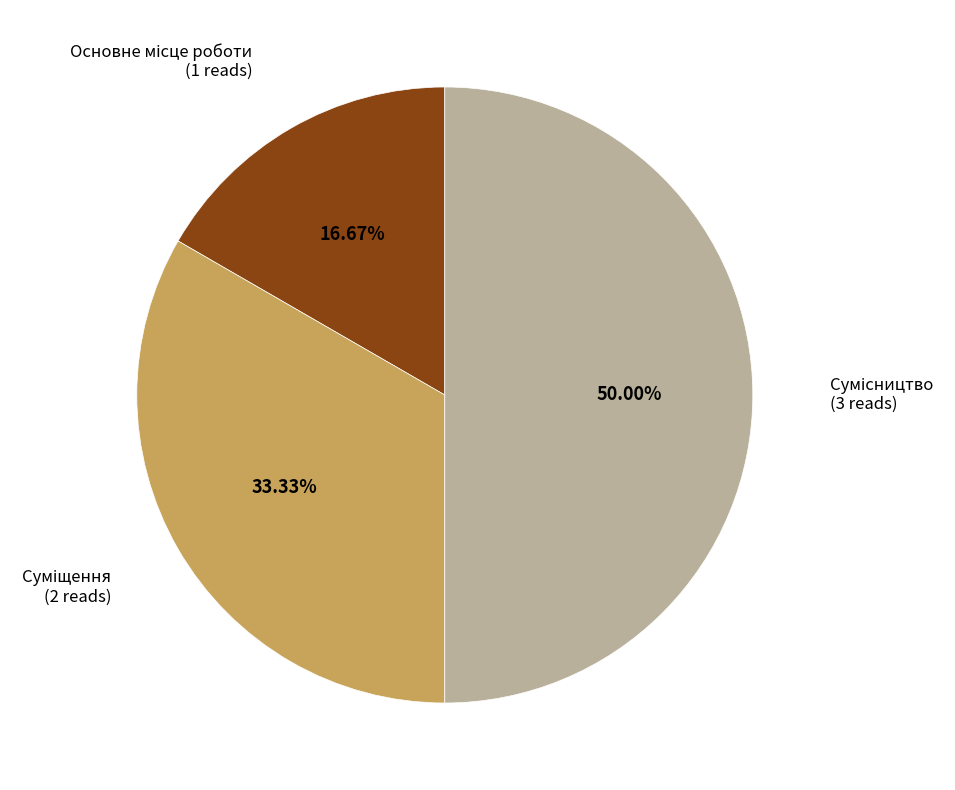

Rank the categories by value from highest to lowest.

Сумісництво, Суміщення, Основне місце роботи